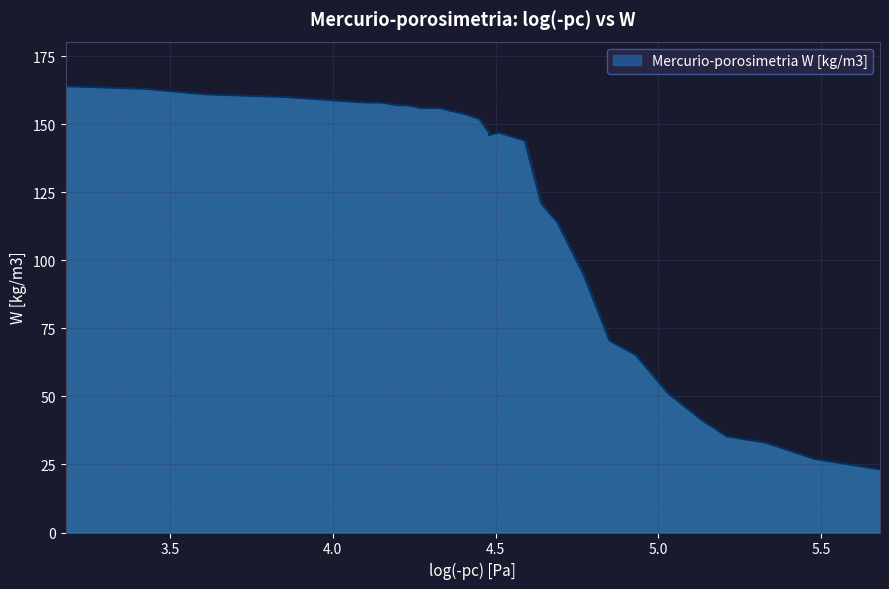

How many distinct data groups are displayed?

1